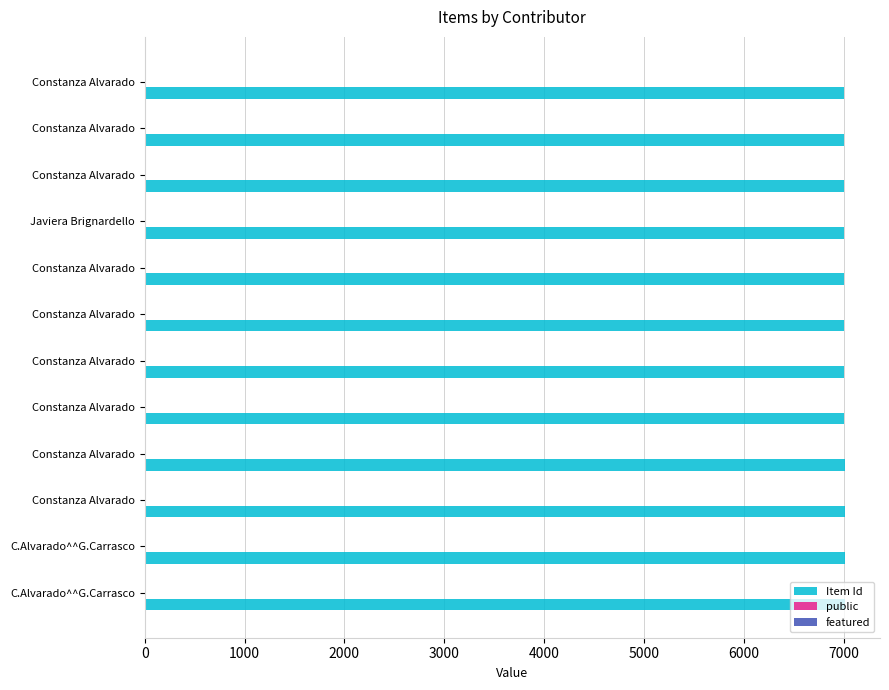

Count the number of data series in this chart.

2